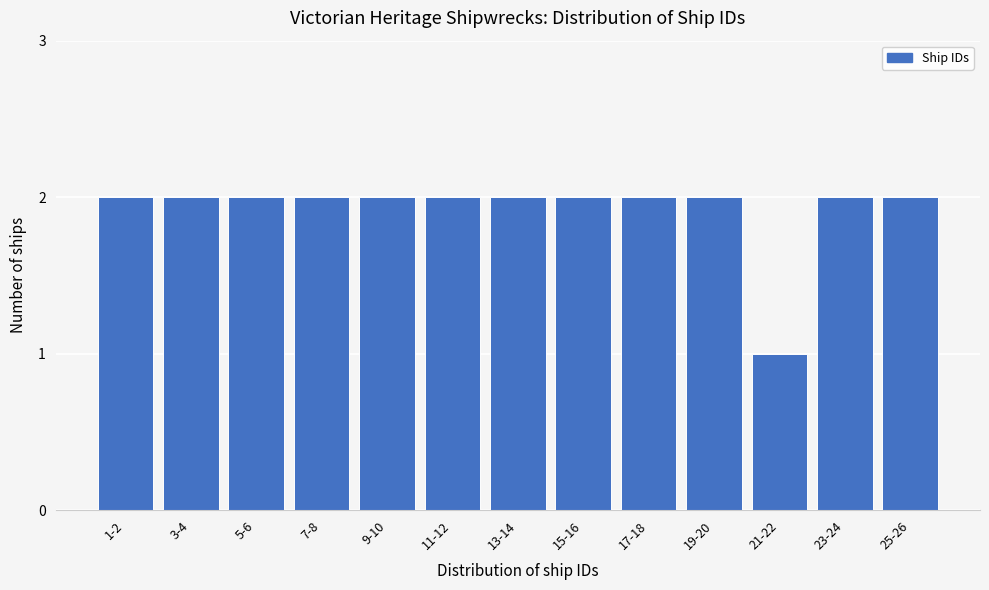

Reading left to right, extract all data points from this chart.

2	2	2	2	2	2	2	2	2	2	1	2	2